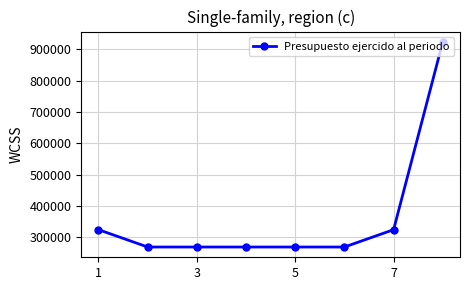

What is the difference between the maximum and minimum values?

655682.2